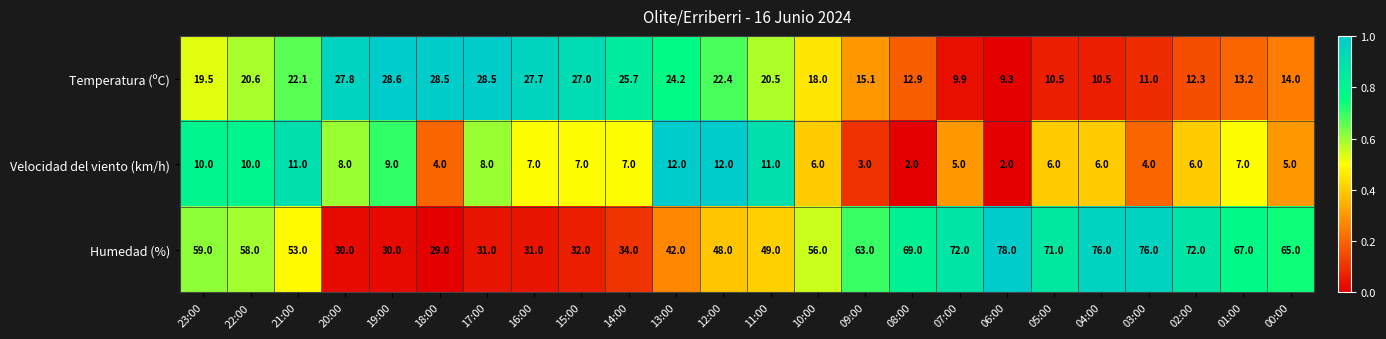

Where is Temperatura (ºC) nearest to the value 18?

10:00